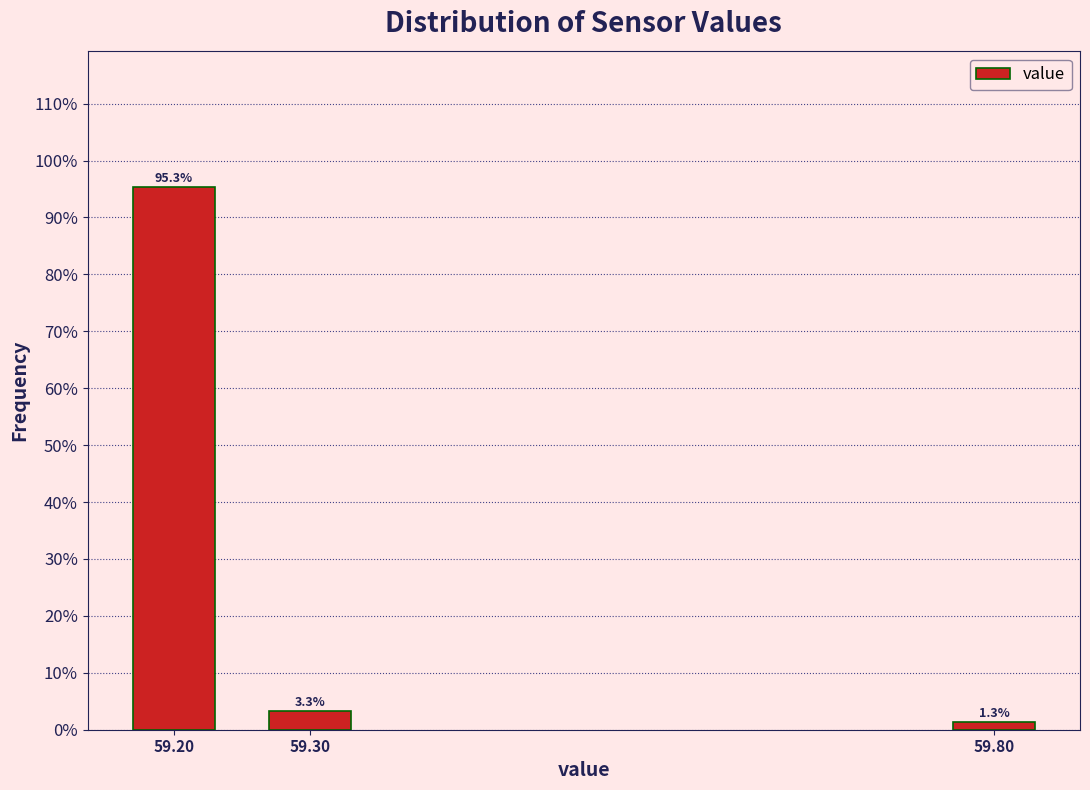

Reading right to left, extract all data points from this chart.

59.80=1.3	59.30=3.3	59.20=95.3